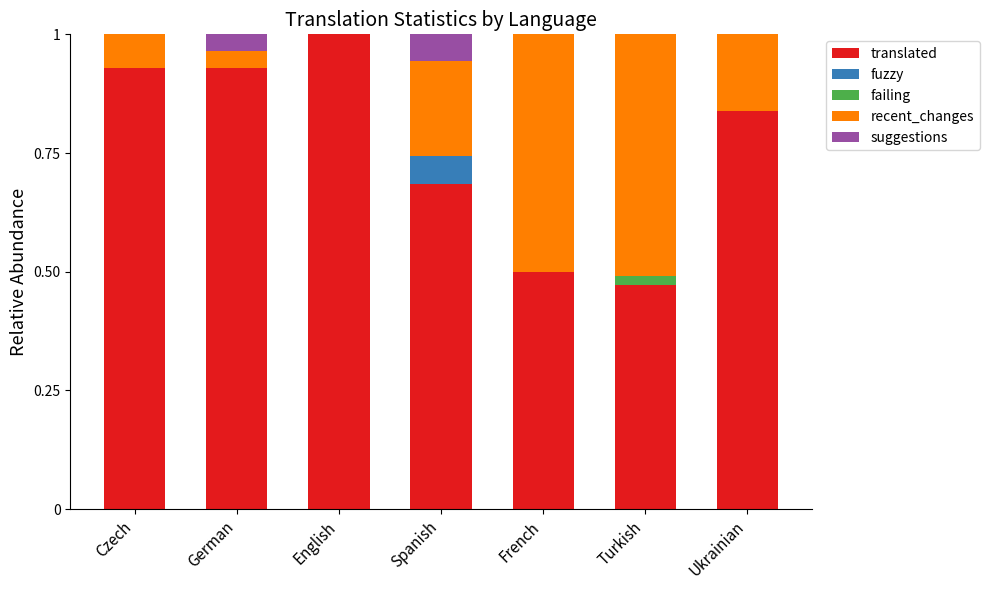

What is the total value across all series at Czech?

1.0